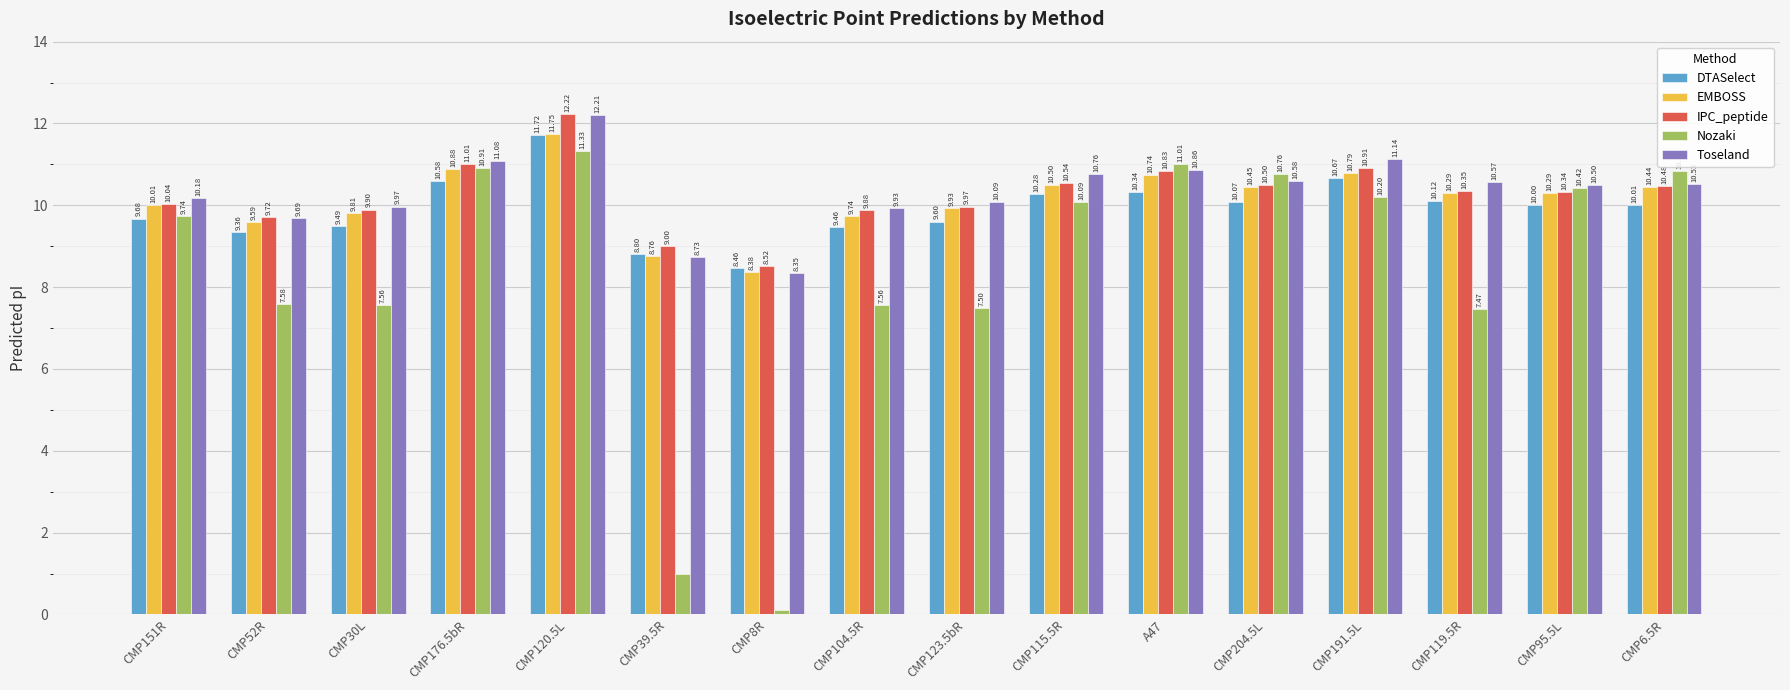

At which category is the sum across all series the highest?

CMP120.5L